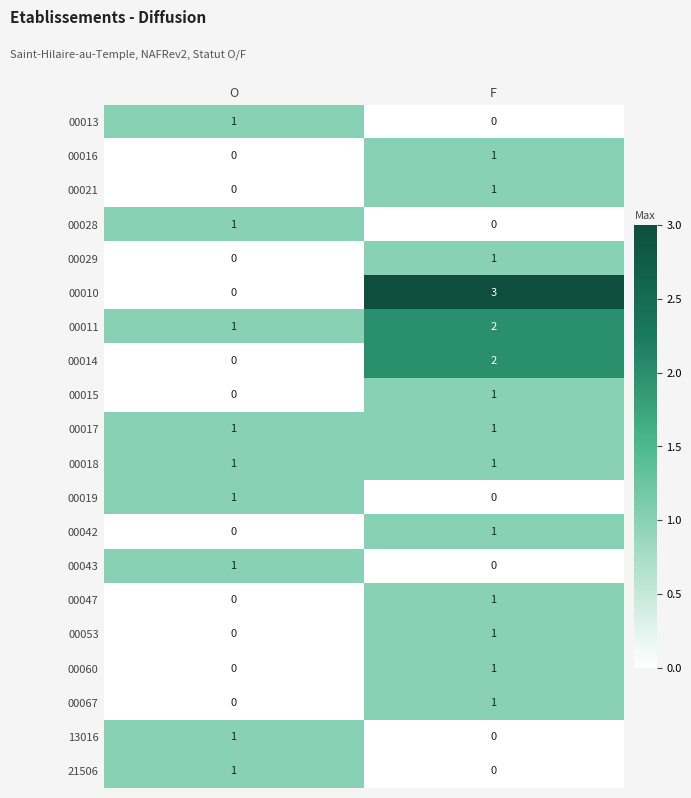

At which category does the chart reach its peak across all series?

F